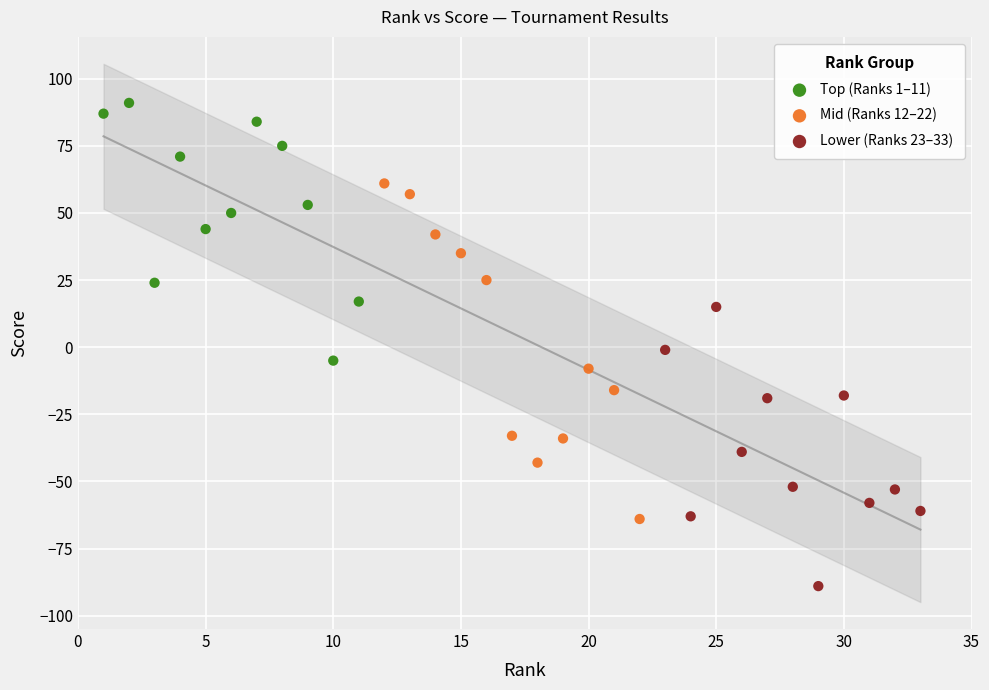

Which series has the widest spread of Y values?

Mid (Ranks 12–22)